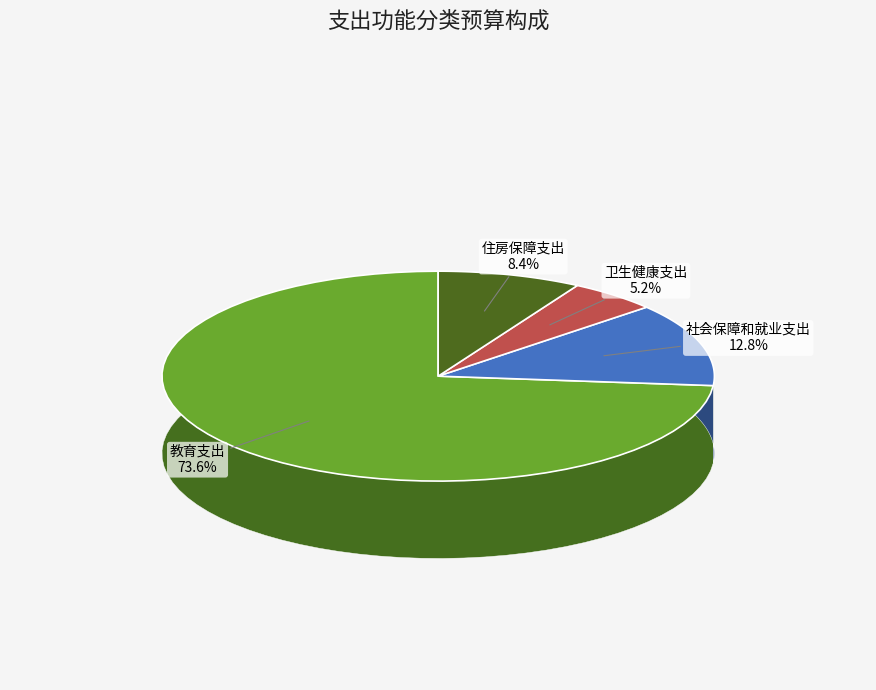

Is there any slice that represents more than half of the pie?

Yes